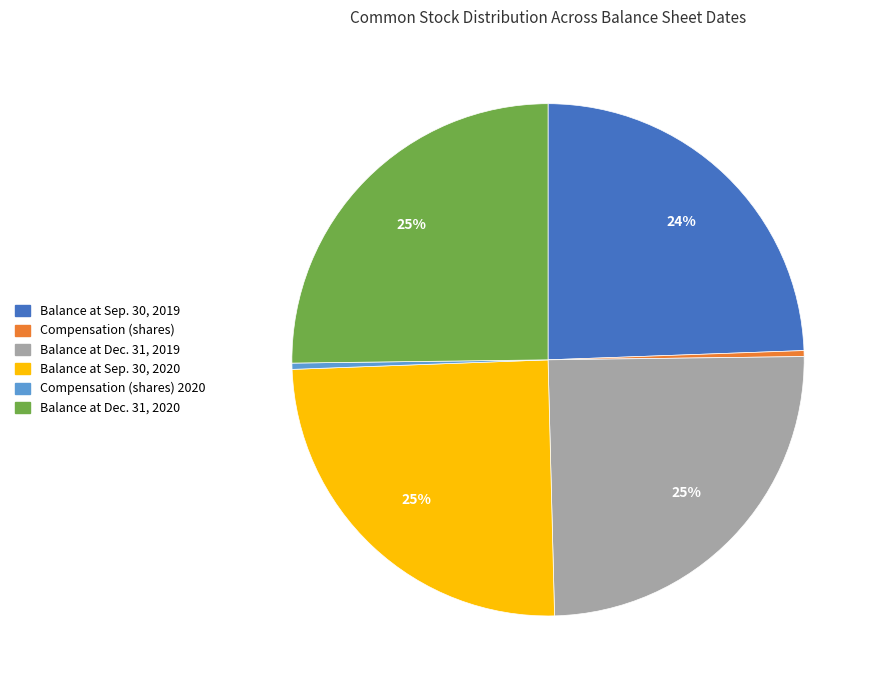

Does any single category account for the majority?

No